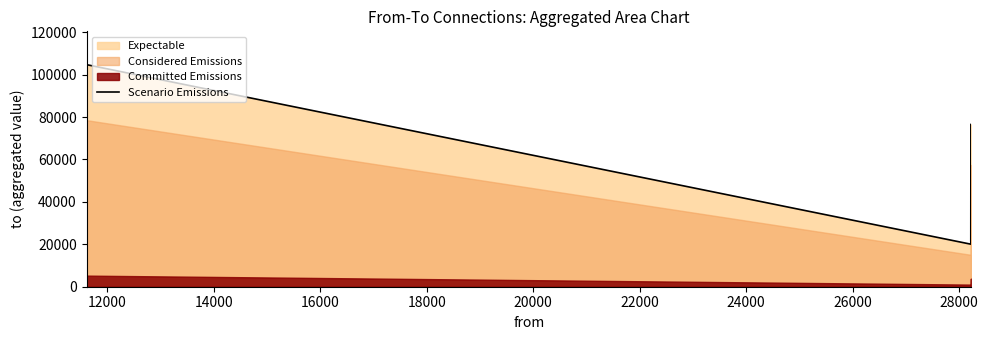

What is the value of the 1st point from the left?

104723